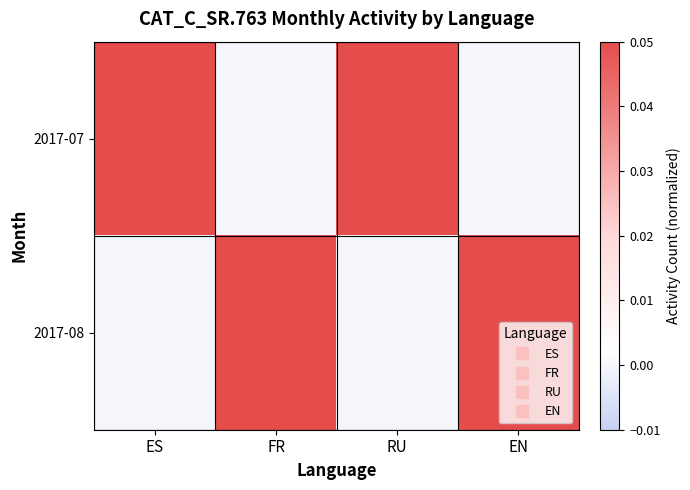

Which series has the largest total across all categories?

2017-07